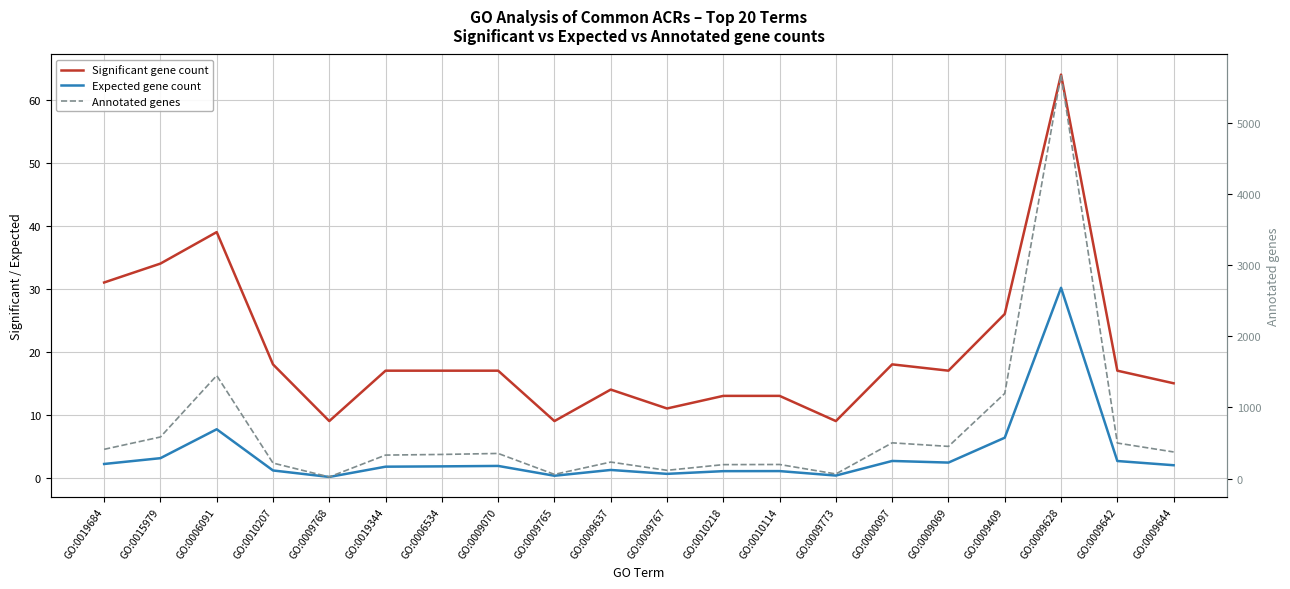

Which has a higher value, GO:0015979 or GO:0010207?

GO:0015979